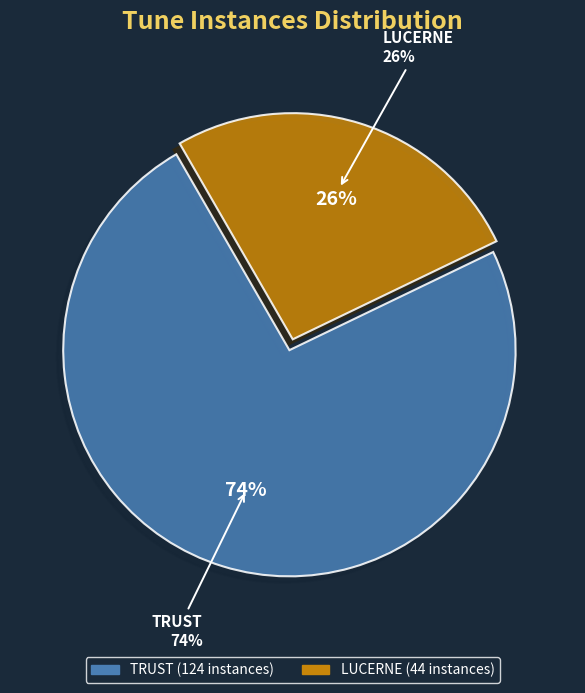

To the nearest percent, what is the combined percentage of TRUST and LUCERNE?

100%